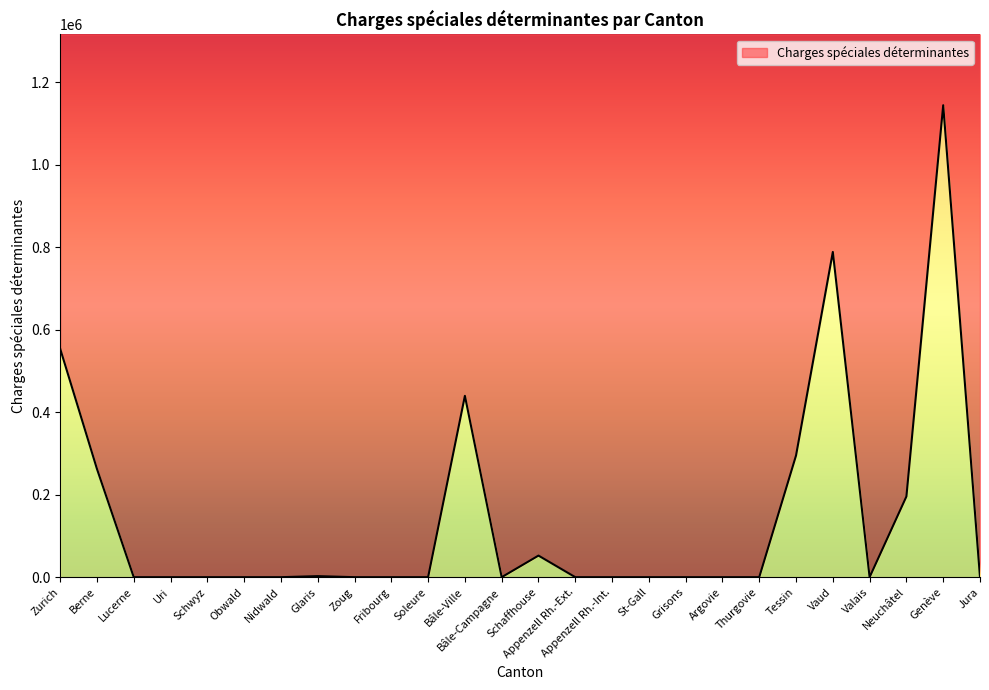

Reading left to right, extract all data points from this chart.

553625.6	262272.3	0.0	0.0	0.0	0.0	0.0	2559.1	0.0	0.0	0.0	439510.3	0.0	52301.5	0.0	0.0	0.0	0.0	0.0	0.0	294894.9	788207.2	0.0	195570.0	1143791.1	0.0